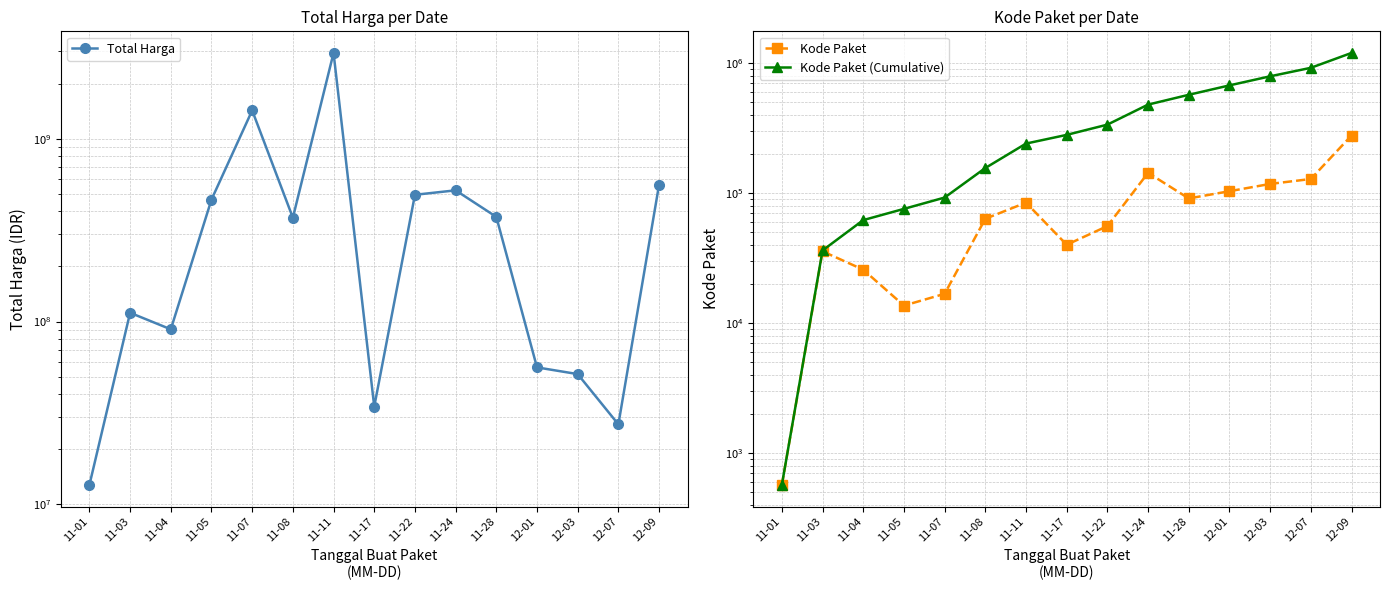

What is the difference between the Kode Paket values at 11-01 and 11-08?

62997